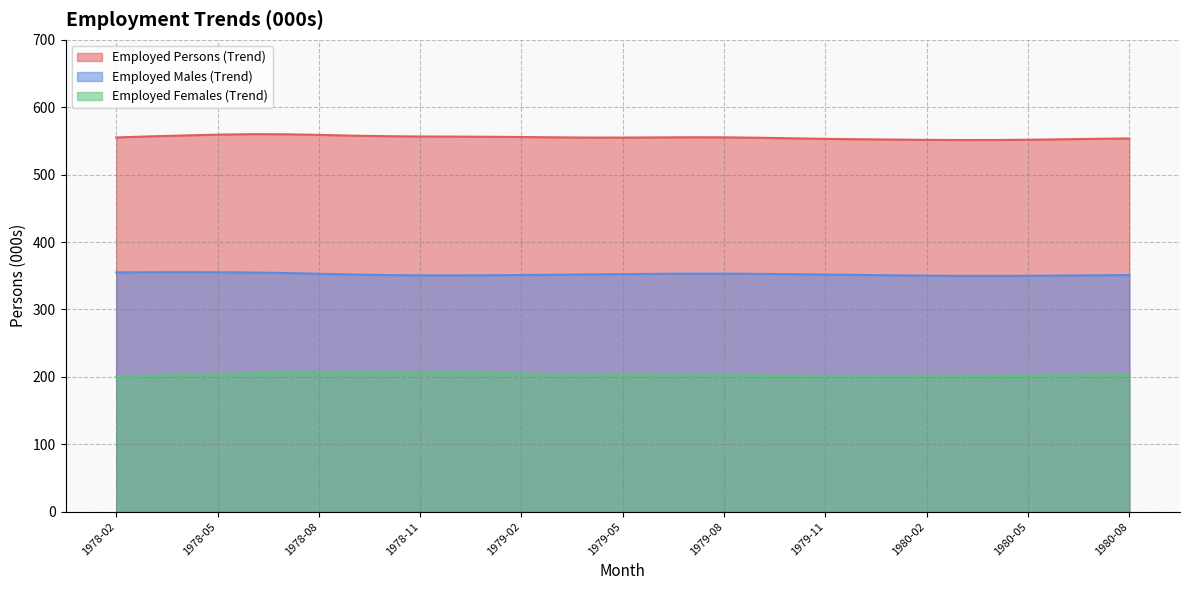

Reading left to right, transcribe all the data shown in this chart.

Employed Persons (Trend): 1978-02=555.2	1978-03=556.8	1978-04=558.2	1978-05=559.4	1978-06=560.1	1978-07=559.9	1978-08=559.0	1978-09=557.9	1978-10=557.0	1978-11=556.6	1978-12=556.4	1979-01=556.3	1979-02=555.9	1979-03=555.4	1979-04=555.0	1979-05=555.0	1979-06=555.3	1979-07=555.5	1979-08=555.4	1979-09=554.8	1979-10=553.9	1979-11=553.1	1979-12=552.5	1980-01=552.1	1980-02=551.6	1980-03=551.4	1980-04=551.4	1980-05=551.8	1980-06=552.4	1980-07=553.2	1980-08=553.7
Employed Males (Trend): 1978-02=355.0	1978-03=355.2	1978-04=355.3	1978-05=355.2	1978-06=354.9	1978-07=354.1	1978-08=353.0	1978-09=351.9	1978-10=351.0	1978-11=350.6	1978-12=350.6	1979-01=350.8	1979-02=351.1	1979-03=351.5	1979-04=352.0	1979-05=352.4	1979-06=352.8	1979-07=353.1	1979-08=353.1	1979-09=352.8	1979-10=352.4	1979-11=351.8	1979-12=351.2	1980-01=350.6	1980-02=350.1	1980-03=349.8	1980-04=349.8	1980-05=349.9	1980-06=350.3	1980-07=350.7	1980-08=351.0
Employed Females (Trend): 1978-02=200.2	1978-03=201.6	1978-04=202.9	1978-05=204.1	1978-06=205.2	1978-07=205.8	1978-08=206.0	1978-09=206.0	1978-10=206.0	1978-11=206.0	1978-12=205.9	1979-01=205.5	1979-02=204.8	1979-03=203.8	1979-04=203.1	1979-05=202.6	1979-06=202.4	1979-07=202.4	1979-08=202.3	1979-09=202.0	1979-10=201.6	1979-11=201.3	1979-12=201.3	1980-01=201.4	1980-02=201.5	1980-03=201.6	1980-04=201.7	1980-05=201.9	1980-06=202.1	1980-07=202.5	1980-08=202.7